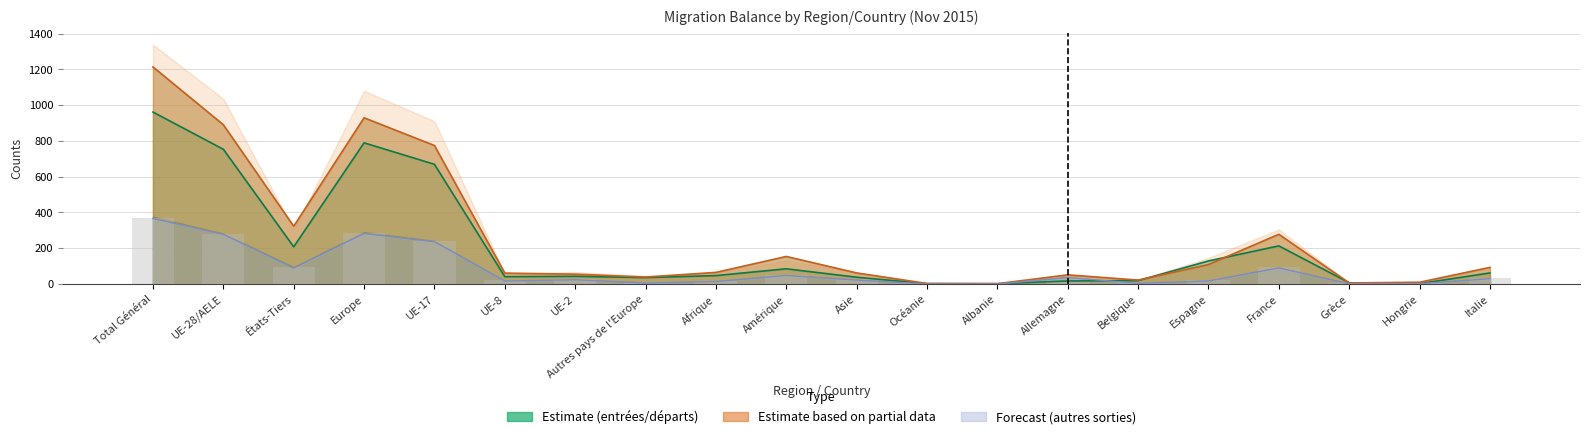

Reading left to right, list all the values displayed in this chart.

col_2 (Total entrées): 1213	890	323	929	774	61	55	39	65	154	62	3	2	51	22	109	278	6	10	93
col_8 (Total départs): 961	753	208	789	669	41	43	36	47	85	38	2	2	17	19	129	213	7	2	62
col_11 (Total autres sorties): 366	277	89	282	236	17	24	5	14	48	22	0	0	36	4	17	90	1	2	30
col_3 (Immigrations effectives): 371	282	94	287	241	22	29	10	19	53	27	5	5	41	9	22	95	6	7	35